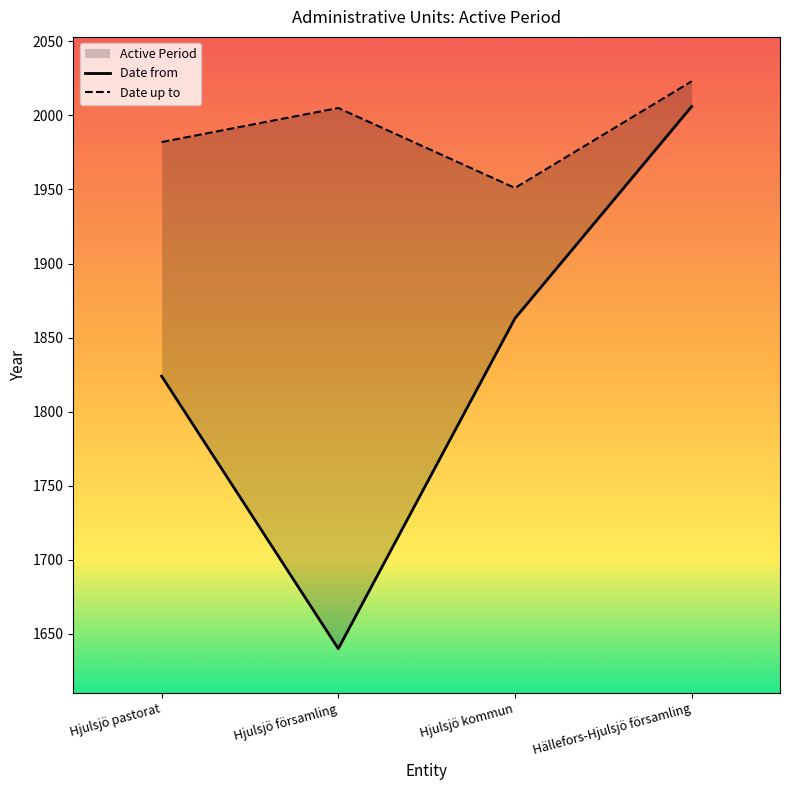

Rank the series by their maximum value, from highest to lowest.

Date up to, Date from